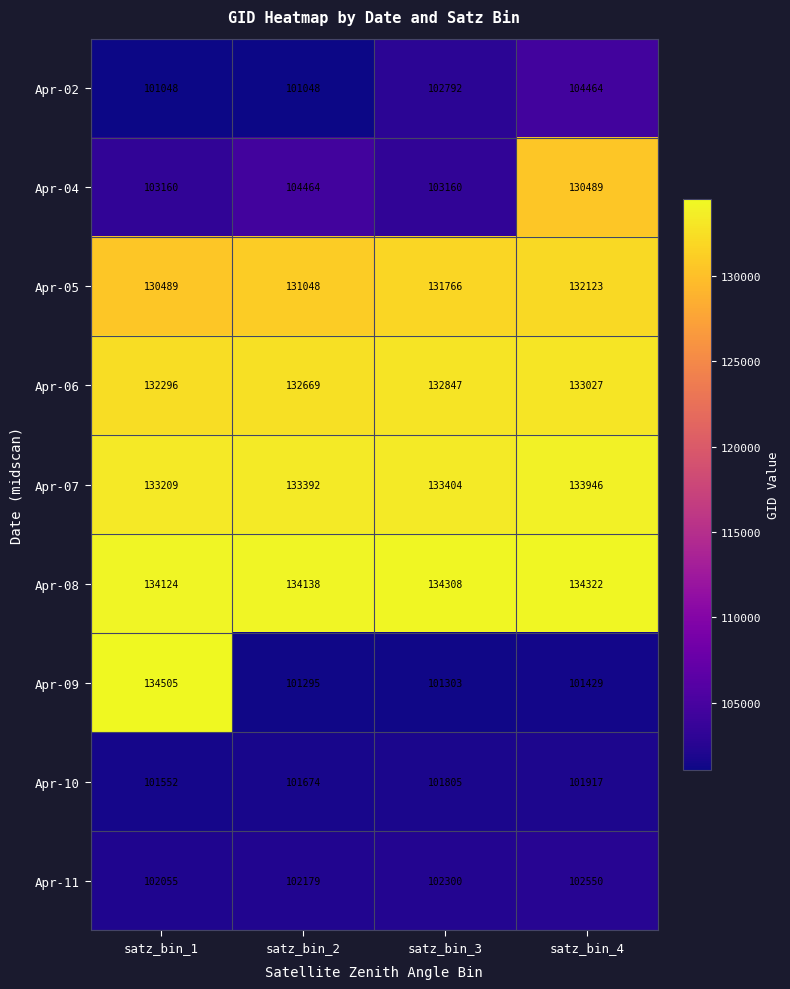

What is the minimum value for Apr-05?

130489